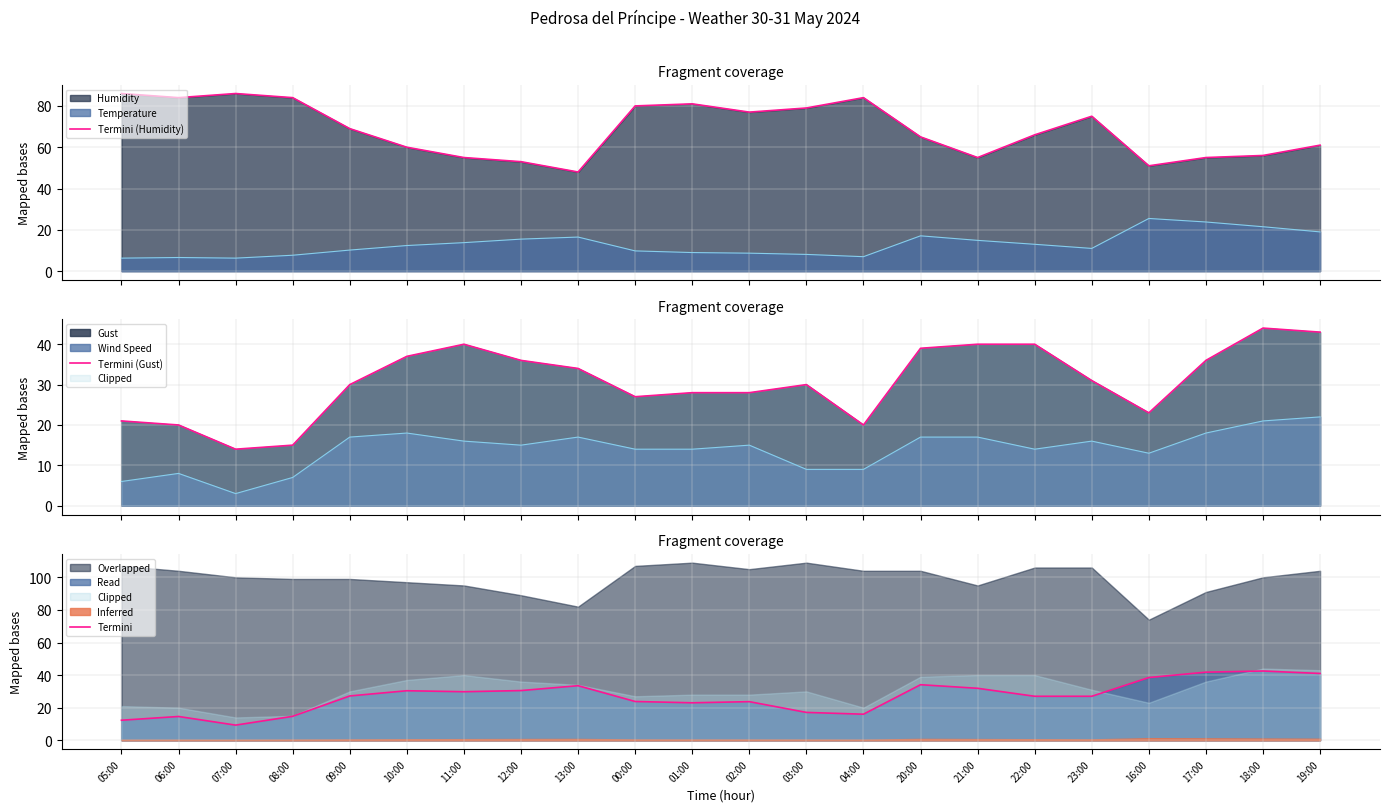

Does the chart display data point markers on the line(s)?

No